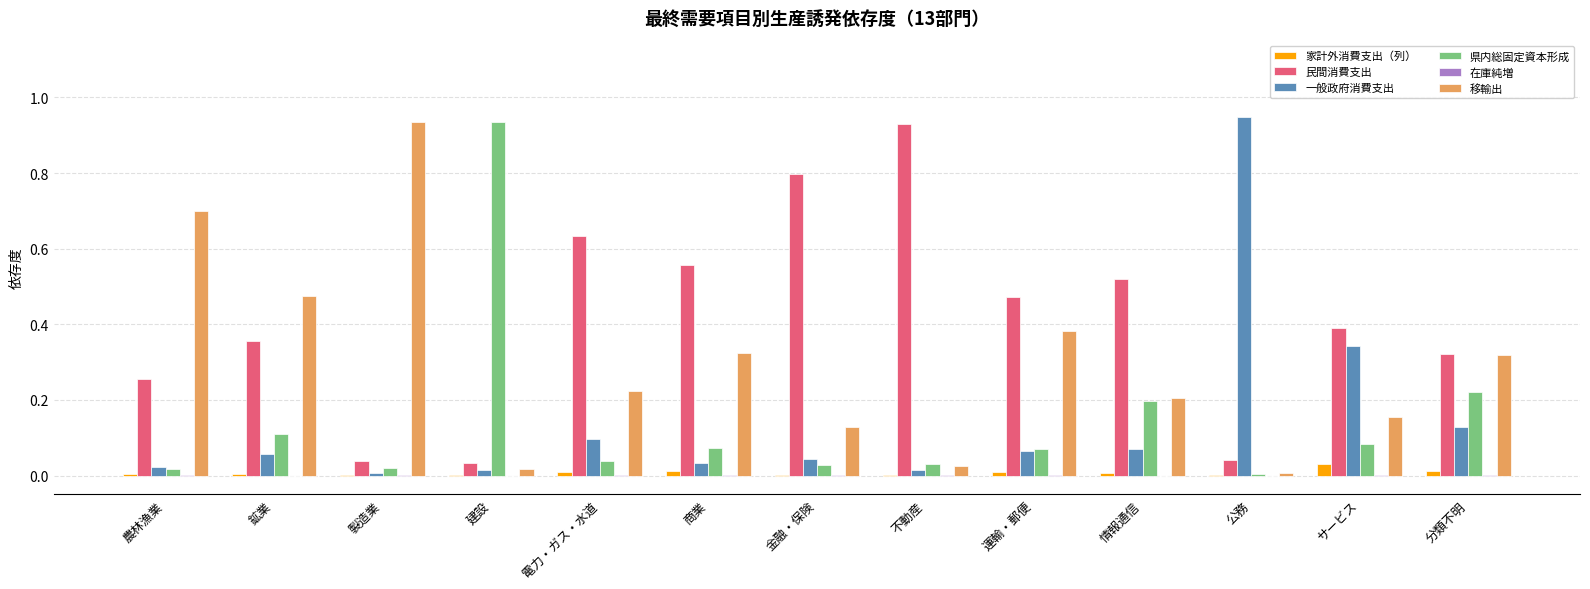

Which series has the largest total across all categories?

民間消費支出